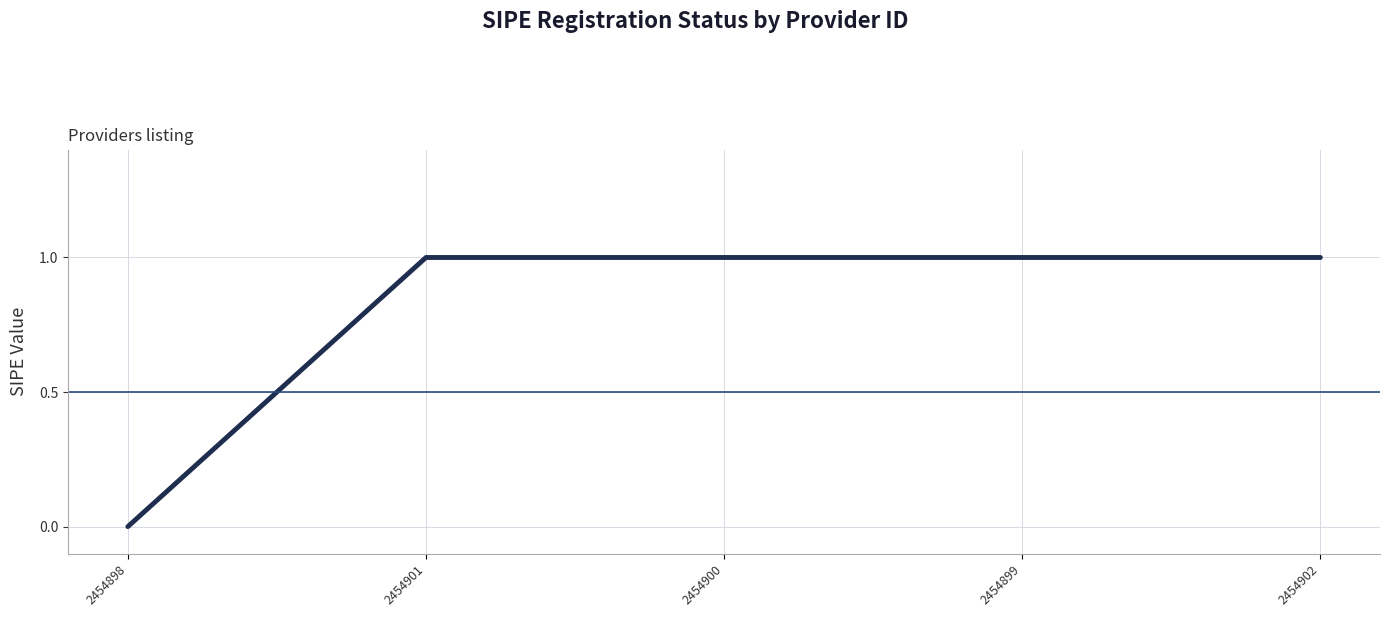

Read the value at 2454901.

1